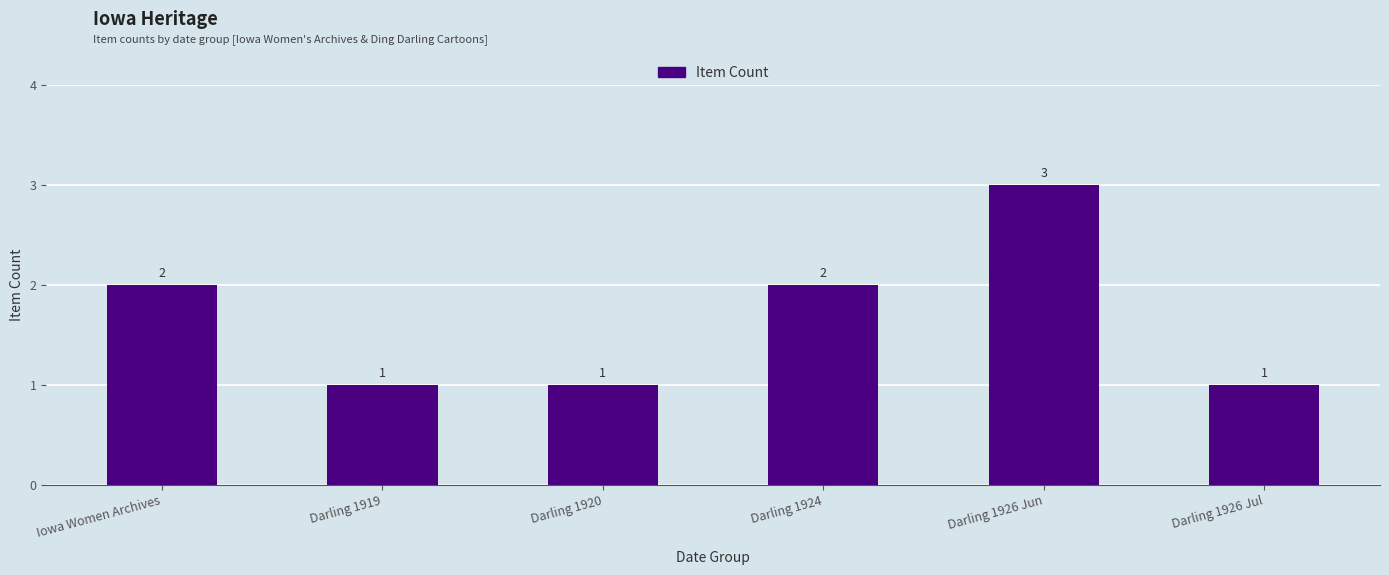

What is the difference between the second highest and second lowest values?

1